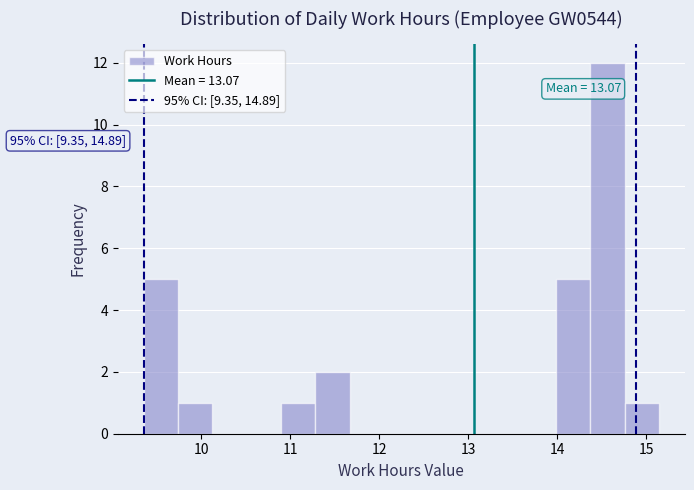

Read against the x-axis, roughly where is the centre of the tallest bar?

14.6